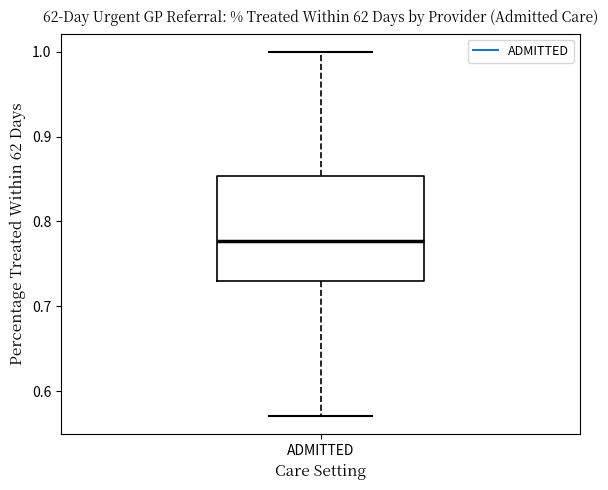

Where is the lower edge of the box for ADMITTED on the y-axis? The values are not printed on the chart, so give them approximately, as read against the axis.

0.73